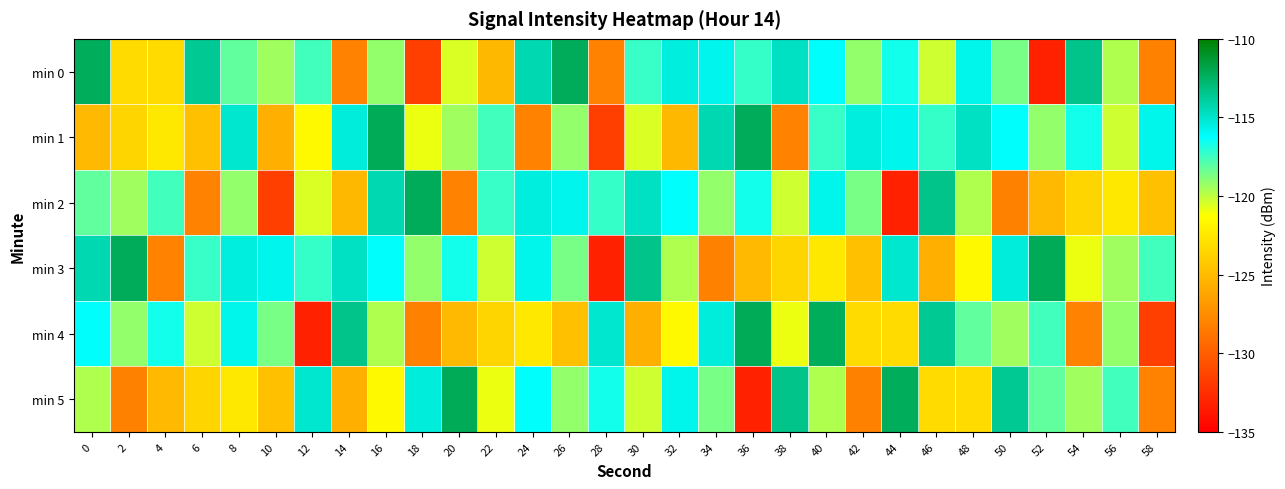

Reading left to right, transcribe all the data shown in this chart.

min 0: 0=-112.3	2=-123.2	4=-123.2	6=-113.6	8=-118.2	10=-119.4	12=-117.5	14=-128.0	16=-119.1	18=-131.6	20=-120.5	22=-125.2	24=-114.4	26=-112.2	28=-128.1	30=-117.3	32=-115.4	34=-115.8	36=-117.3	38=-114.8	40=-116.2	42=-119.2	44=-116.6	46=-120.3	48=-115.8	50=-118.6	52=-133.2	54=-113.4	56=-119.7	58=-128.1
min 1: 0=-125.1	2=-123.6	4=-122.5	6=-124.7	8=-115.1	10=-125.7	12=-121.5	14=-115.4	16=-112.2	18=-120.9	20=-119.4	22=-117.5	24=-128.0	26=-119.1	28=-131.6	30=-120.5	32=-125.2	34=-114.4	36=-112.2	38=-128.1	40=-117.3	42=-115.4	44=-115.8	46=-117.3	48=-114.8	50=-116.2	52=-119.2	54=-116.6	56=-120.3	58=-115.8
min 2: 0=-118.2	2=-119.4	4=-117.5	6=-128.0	8=-119.1	10=-131.6	12=-120.5	14=-125.2	16=-114.4	18=-112.2	20=-128.1	22=-117.3	24=-115.4	26=-115.8	28=-117.3	30=-114.8	32=-116.2	34=-119.2	36=-116.6	38=-120.3	40=-115.8	42=-118.6	44=-133.2	46=-113.4	48=-119.7	50=-128.1	52=-125.1	54=-123.6	56=-122.5	58=-124.7
min 3: 0=-114.4	2=-112.2	4=-128.1	6=-117.3	8=-115.4	10=-115.8	12=-117.3	14=-114.8	16=-116.2	18=-119.2	20=-116.6	22=-120.3	24=-115.8	26=-118.6	28=-133.2	30=-113.4	32=-119.7	34=-128.1	36=-125.1	38=-123.6	40=-122.5	42=-124.7	44=-115.1	46=-125.7	48=-121.5	50=-115.4	52=-112.2	54=-120.9	56=-119.4	58=-117.5
min 4: 0=-116.2	2=-119.2	4=-116.6	6=-120.3	8=-115.8	10=-118.6	12=-133.2	14=-113.4	16=-119.7	18=-128.1	20=-125.1	22=-123.6	24=-122.5	26=-124.7	28=-115.1	30=-125.7	32=-121.5	34=-115.4	36=-112.2	38=-120.9	40=-112.3	42=-123.2	44=-123.2	46=-113.6	48=-118.2	50=-119.4	52=-117.5	54=-128.0	56=-119.1	58=-131.6
min 5: 0=-119.7	2=-128.1	4=-125.1	6=-123.6	8=-122.5	10=-124.7	12=-115.1	14=-125.7	16=-121.5	18=-115.4	20=-112.2	22=-120.9	24=-116.2	26=-119.2	28=-116.6	30=-120.3	32=-115.8	34=-118.6	36=-133.2	38=-113.4	40=-119.7	42=-128.1	44=-112.3	46=-123.2	48=-123.2	50=-113.6	52=-118.2	54=-119.4	56=-117.5	58=-128.0